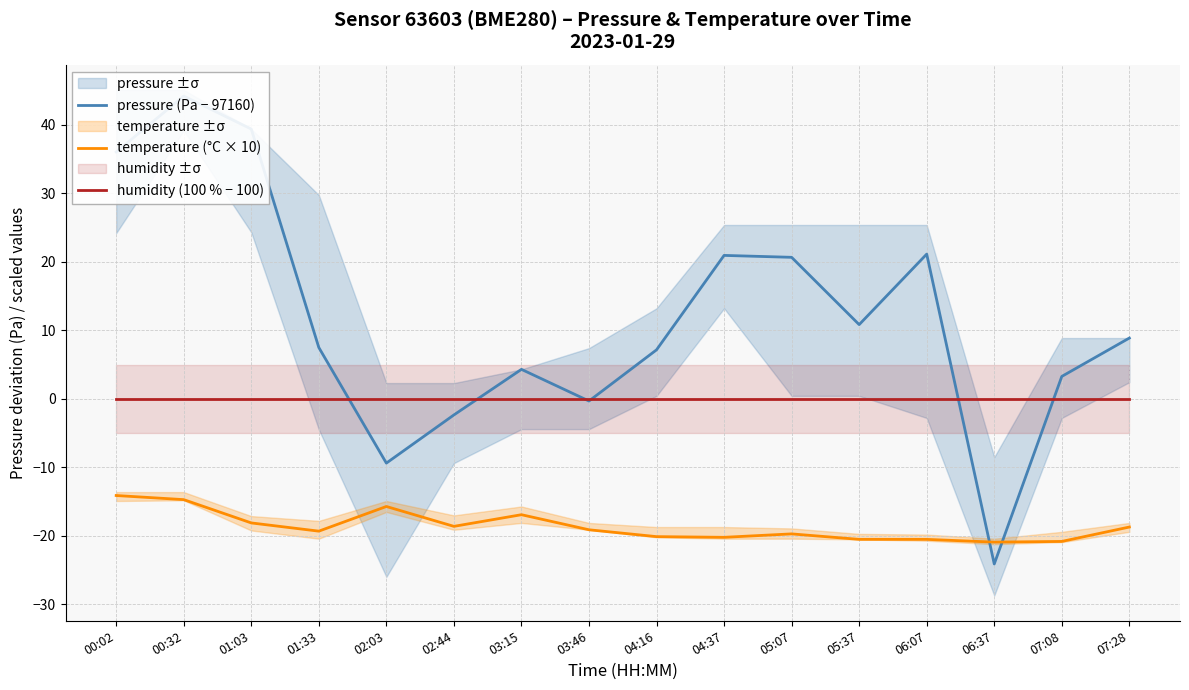

At which category does the chart reach its minimum across all series?

06:37